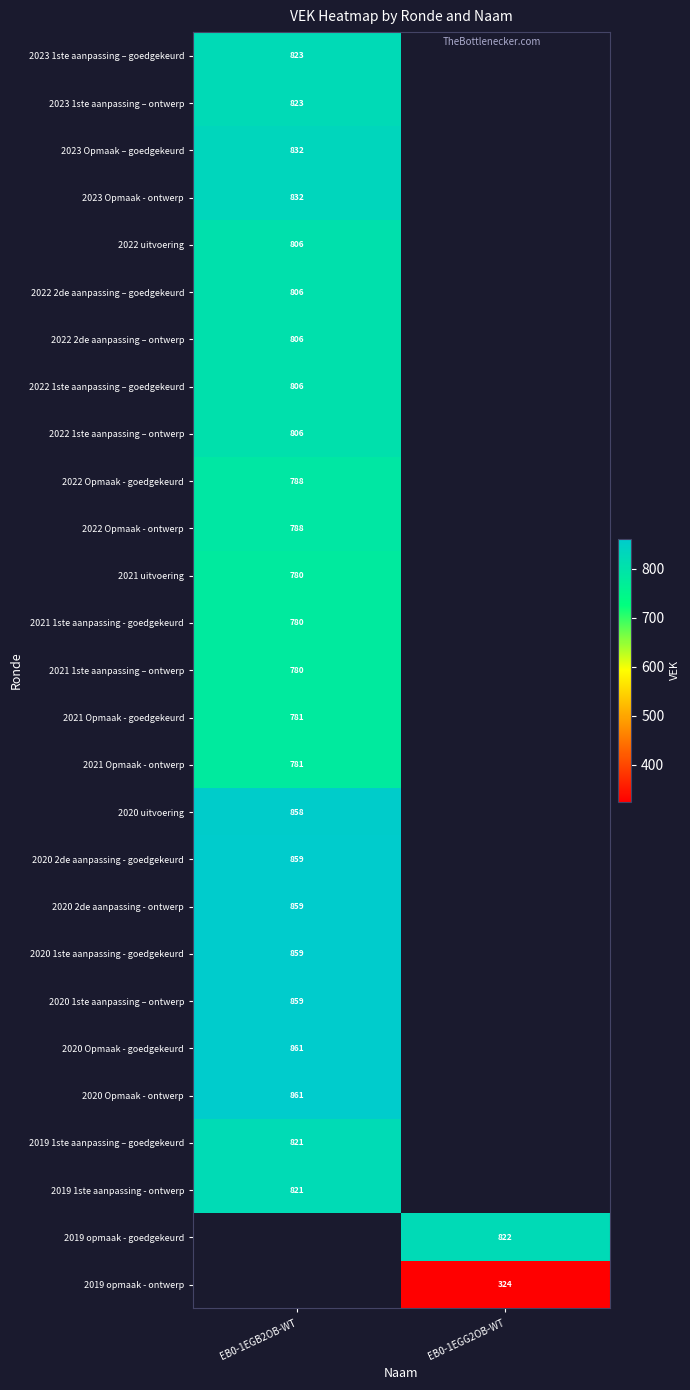

Is it true that 2020 2de aanpassing - goedgekeurd equals 1328.6 at EB0-1EGB2OB-WT?

False